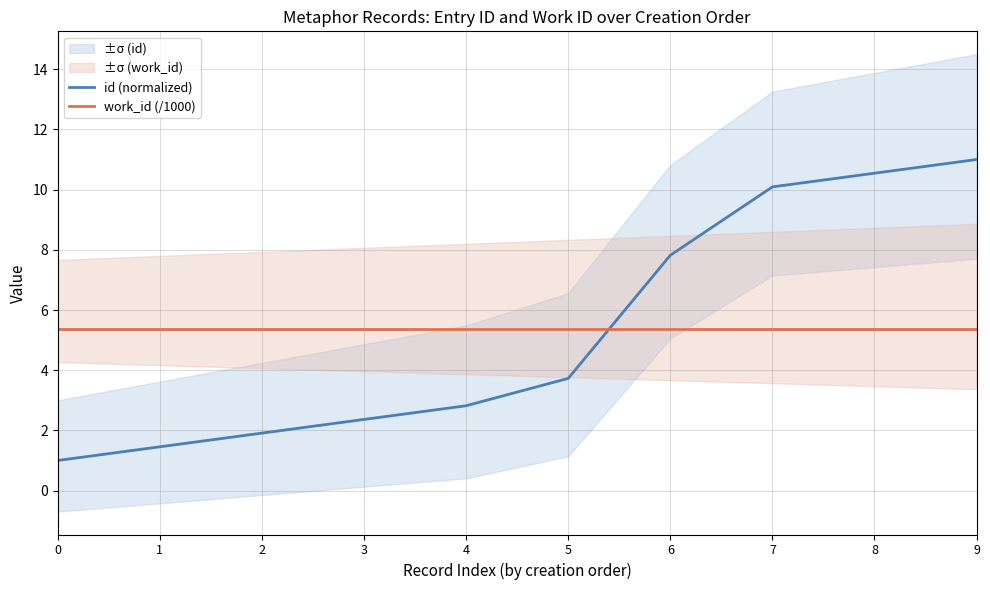

How many values in the id (normalized) series are below 3?

5